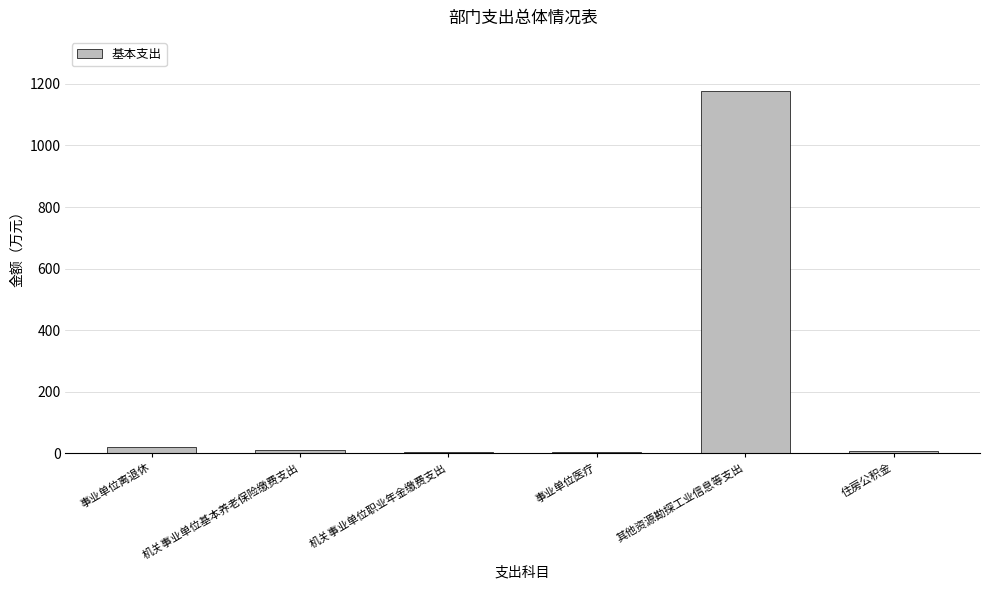

Which category has the highest value across all series?

其他资源勘探工业信息等支出